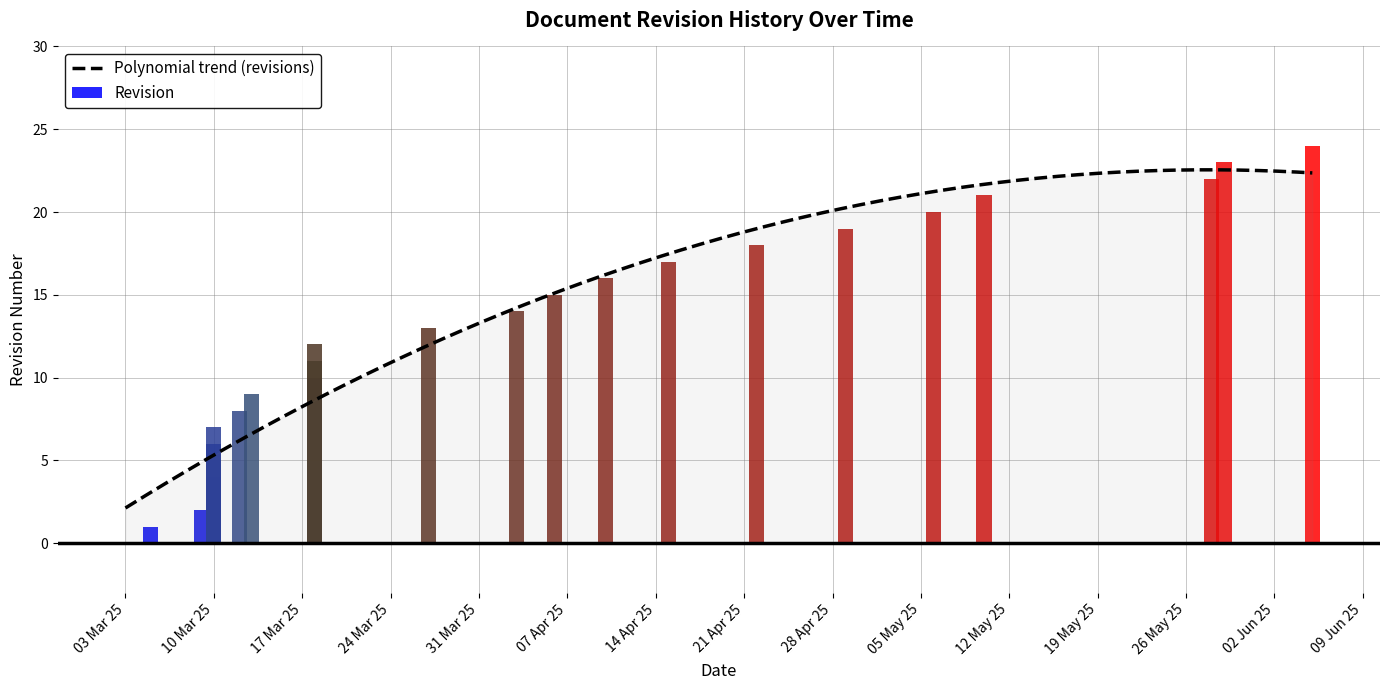

List the labels in order of value, smallest first.

2025-03-03, 2025-03-05, 2025-03-09, 2025-03-10, 2025-03-10, 2025-03-10, 2025-03-10, 2025-03-10, 2025-03-12, 2025-03-13, 2025-03-18, 2025-03-18, 2025-03-18, 2025-03-27, 2025-04-03, 2025-04-06, 2025-04-10, 2025-04-15, 2025-04-22, 2025-04-29, 2025-05-06, 2025-05-10, 2025-05-28, 2025-05-29, 2025-06-05